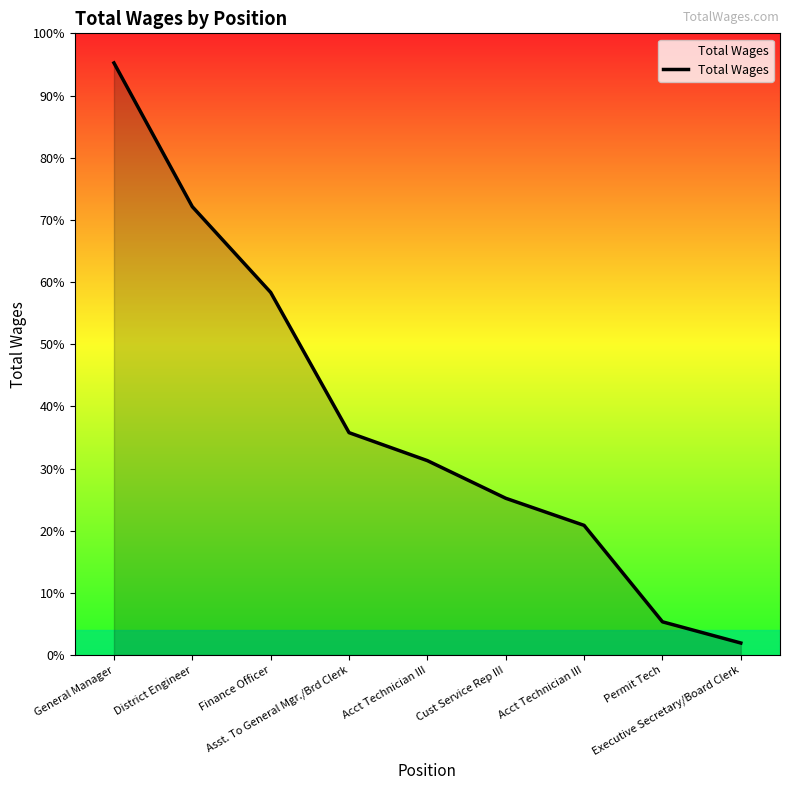

Does the chart have visible grid lines?

No